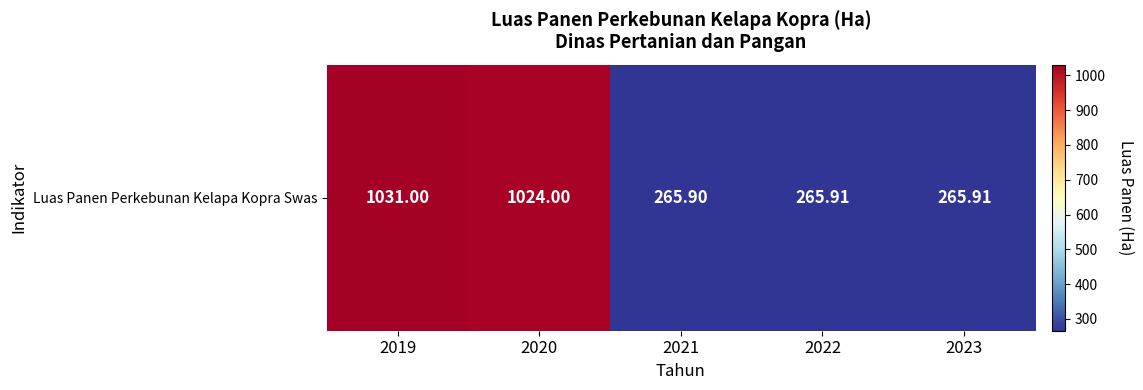

Approximately how many times larger is the value at 2023 compared to 2019?

0.3